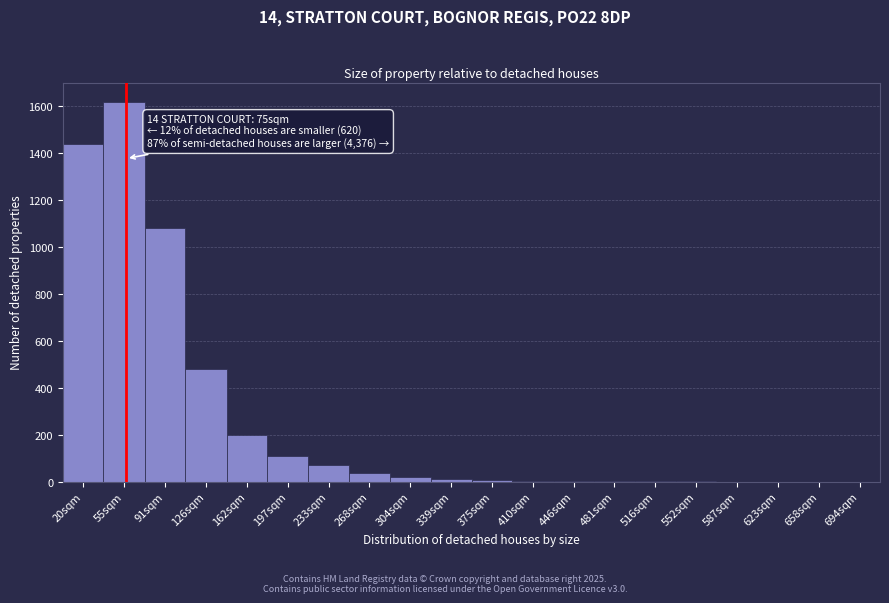

What is the sum of all values?

5074